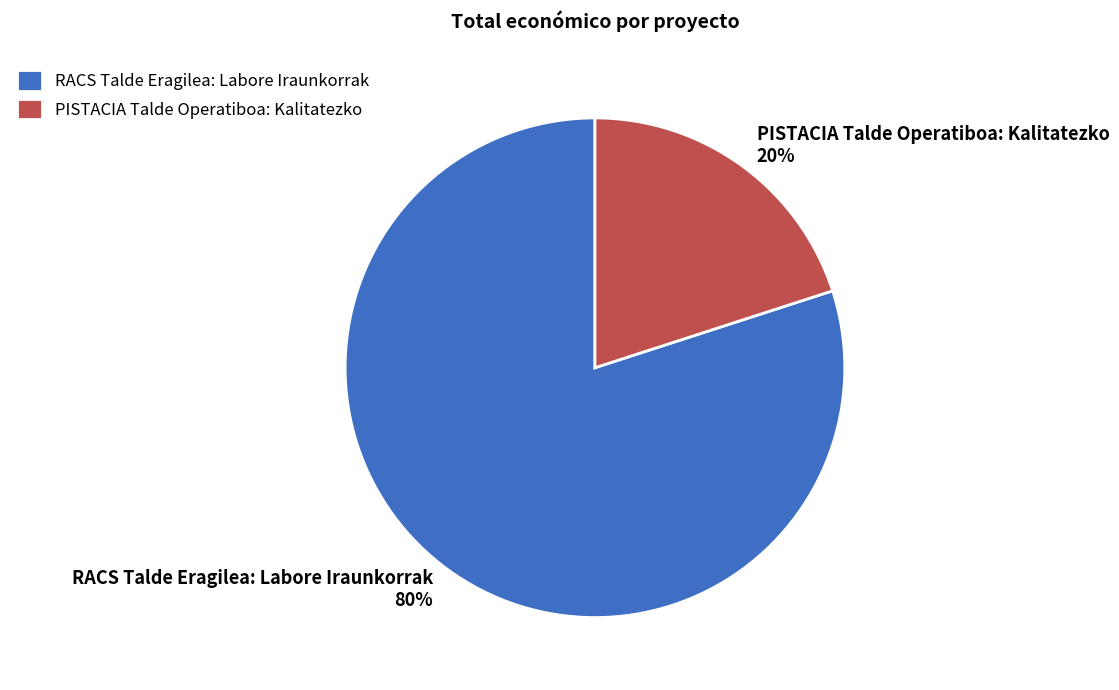

To the nearest percent, what percentage of the pie is RACS Talde Eragilea: Labore Iraunkorrak?

80%